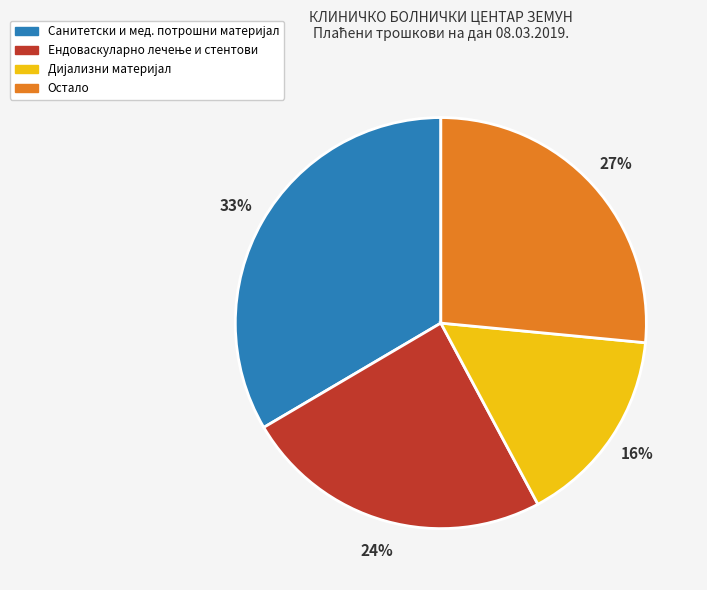

Does any single category account for the majority?

No